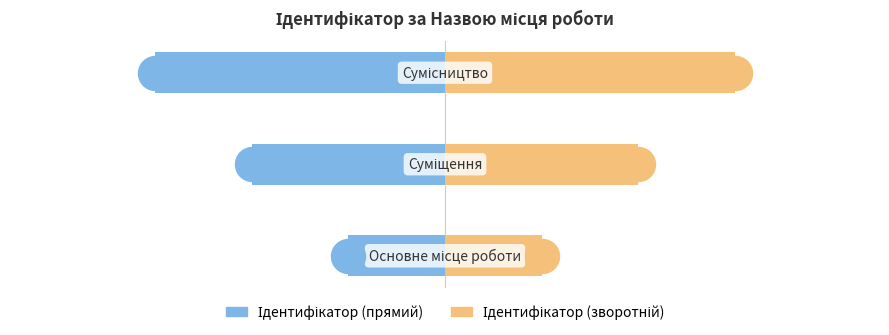

Which series has the widest spread of Y values?

Ідентифікатор (прямий)